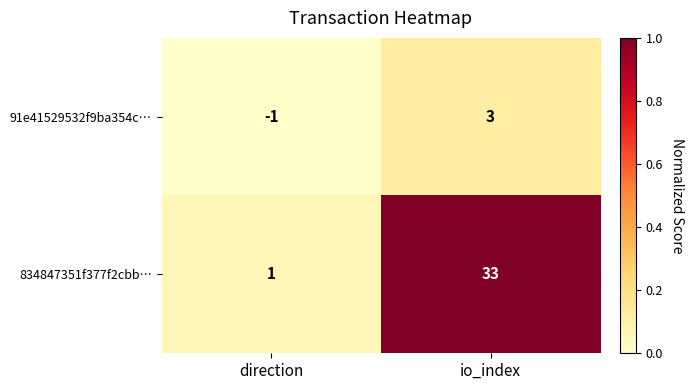

At io_index, list the series in order from largest to smallest.

834847351f377f2cbb…, 91e41529532f9ba354c…